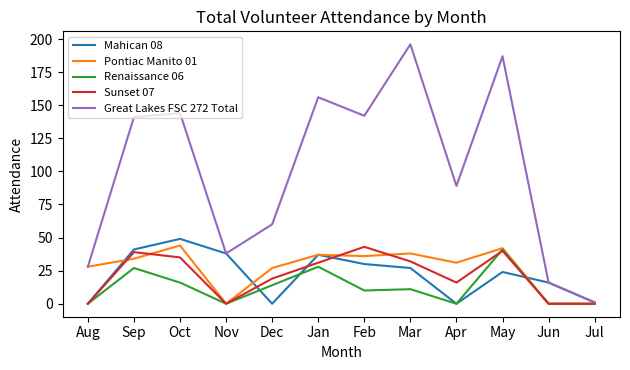

How many lines are shown in the chart?

5